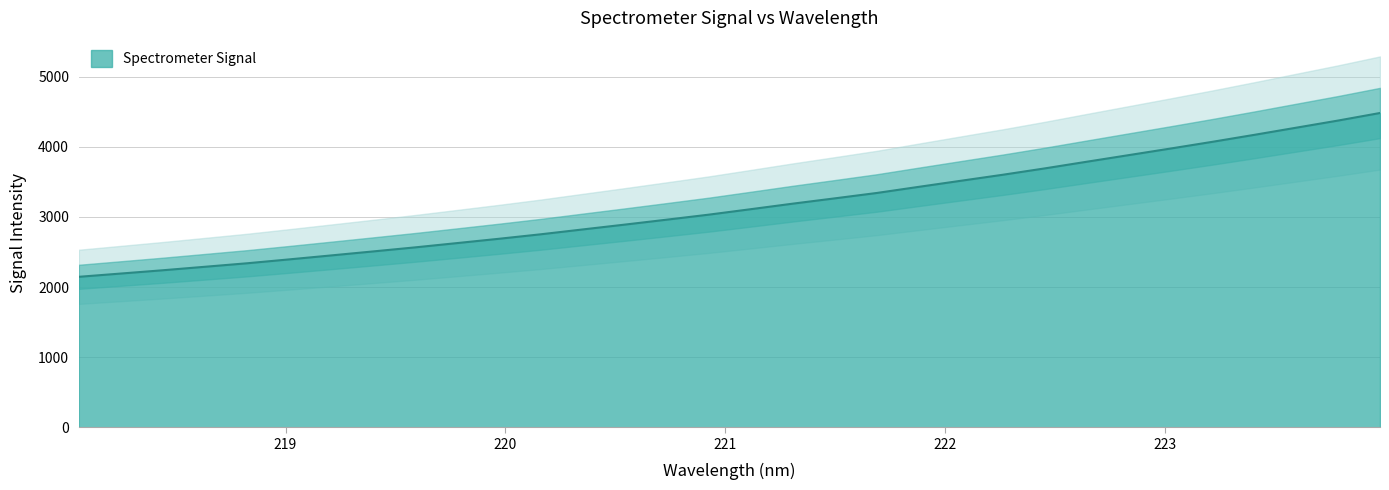

What is the lowest value of the Spectrometer Signal series?

2146.0